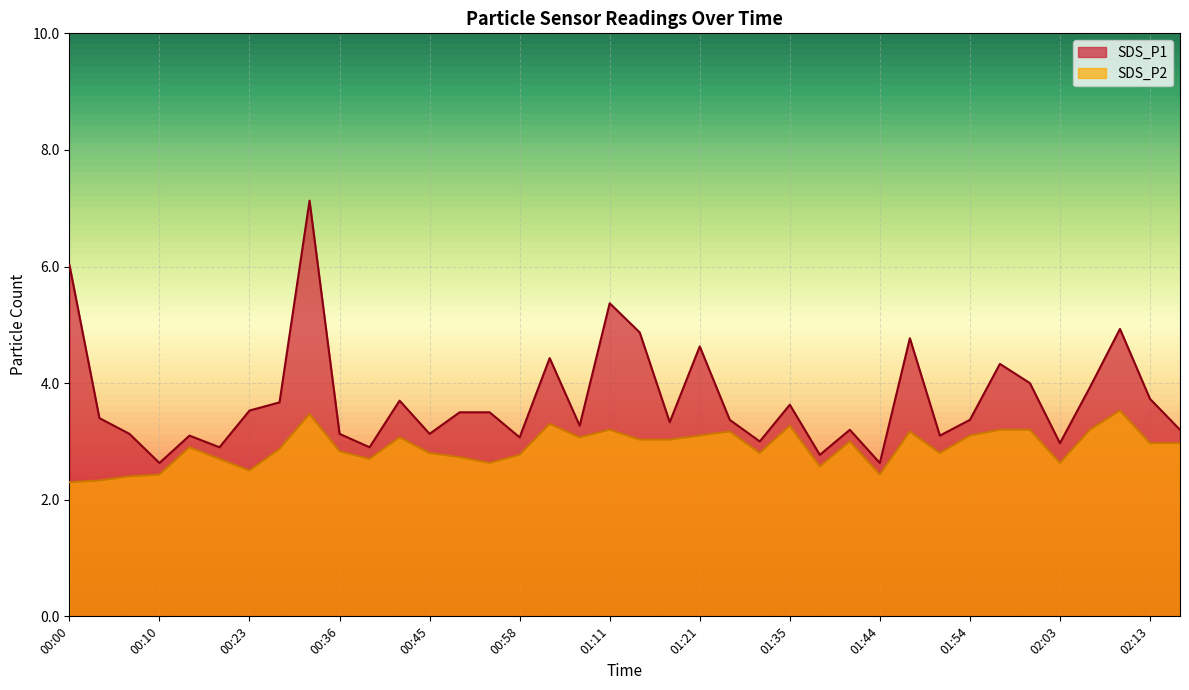

Between 01:21 and 02:00, which series saw the biggest shift?

SDS_P1